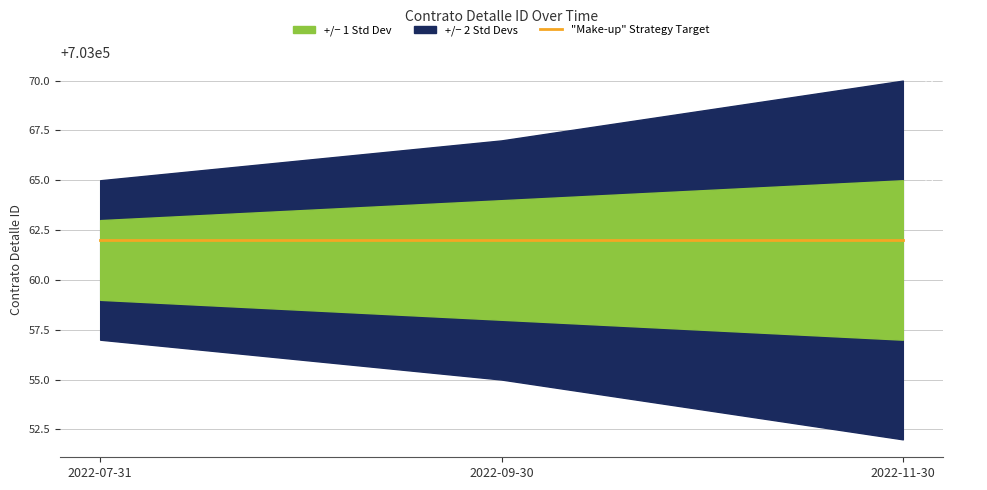

Between 2022-11-30 and 2022-07-31, which is larger?

2022-11-30